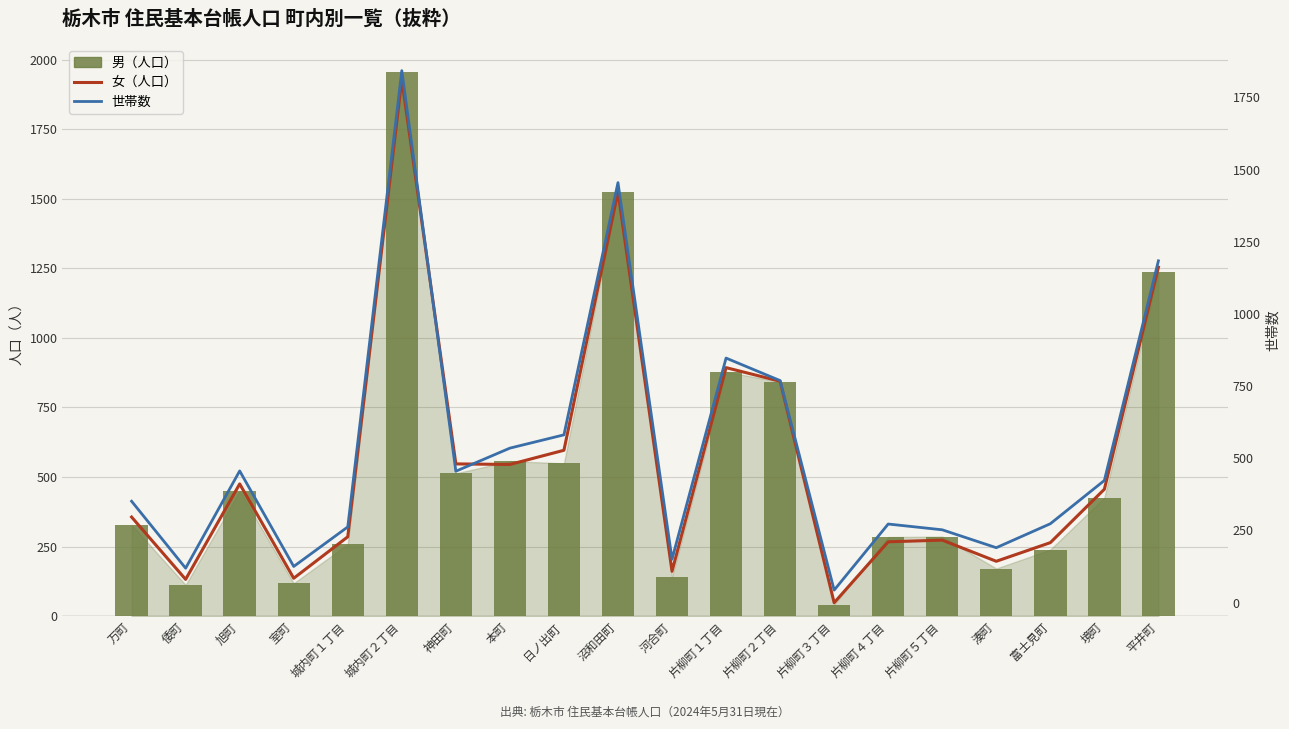

Which label corresponds to the largest value in the chart?

城内町２丁目